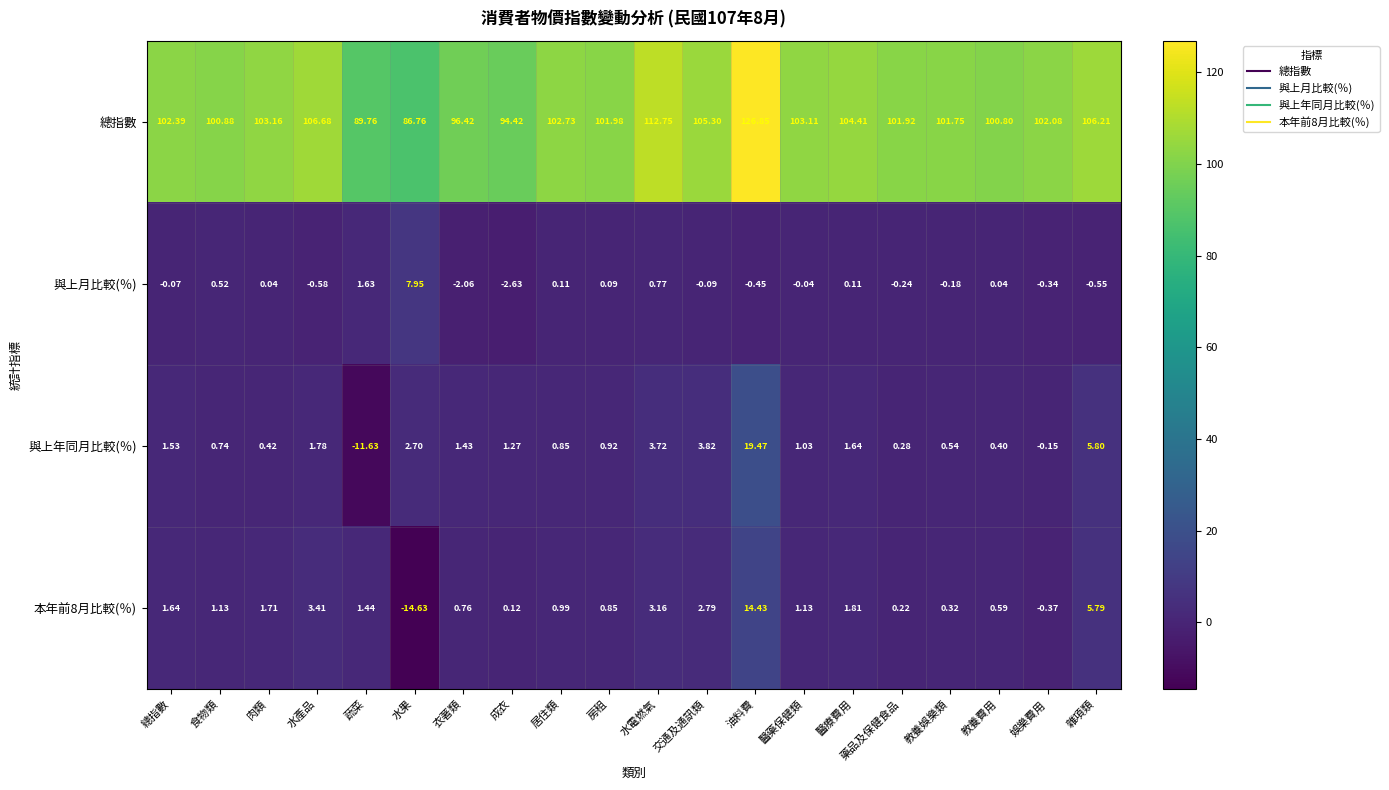

Which category has the highest value in the 總指數 series?

油料費